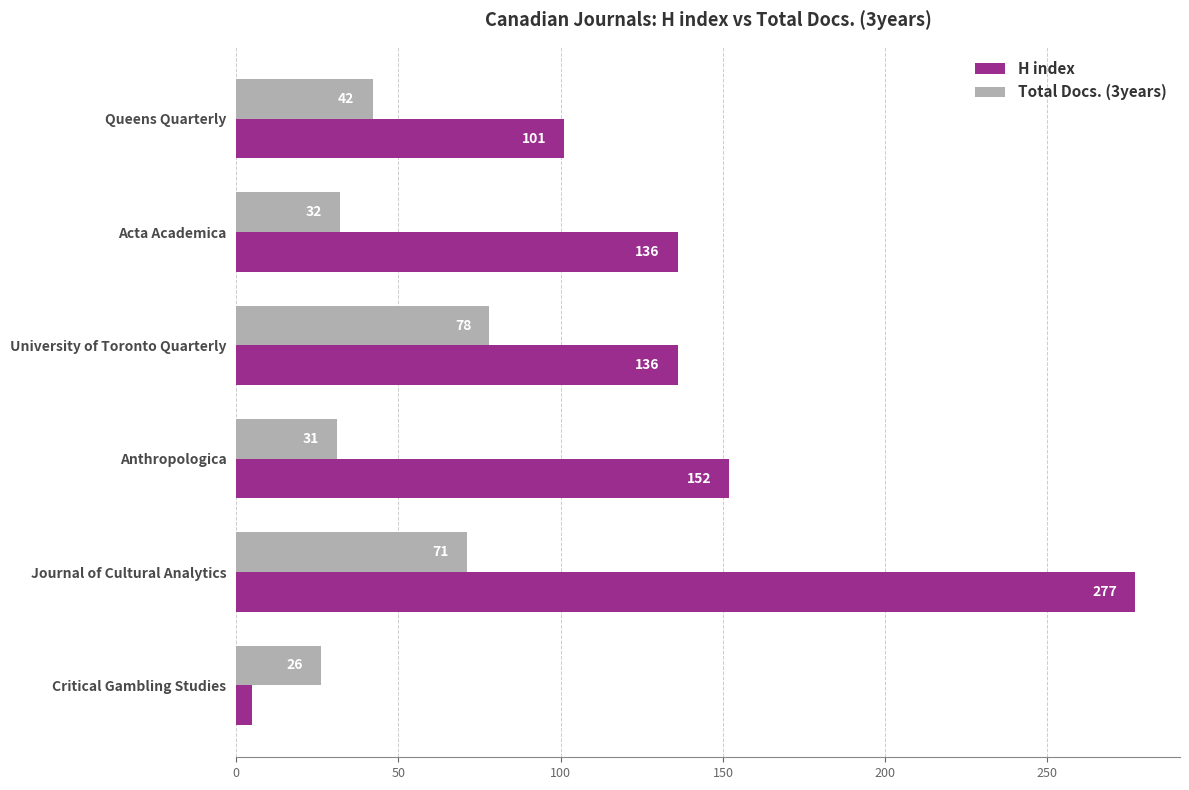

What is the sum of the H index values at Queens Quarterly and Anthropologica?

253